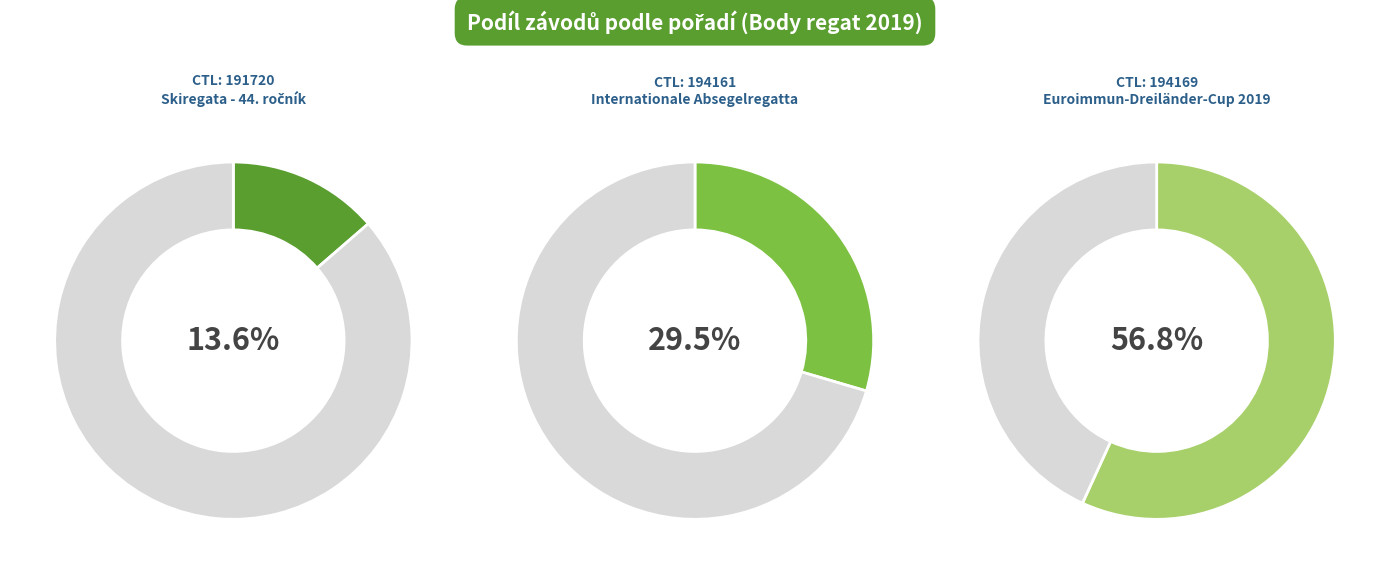

What percentage is NOT represented by 191720?

86.4%